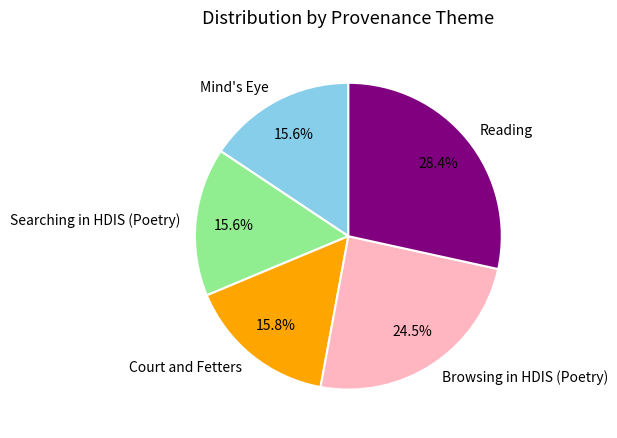

Is the sum of Browsing in HDIS (Poetry) and Reading greater than half?

Yes